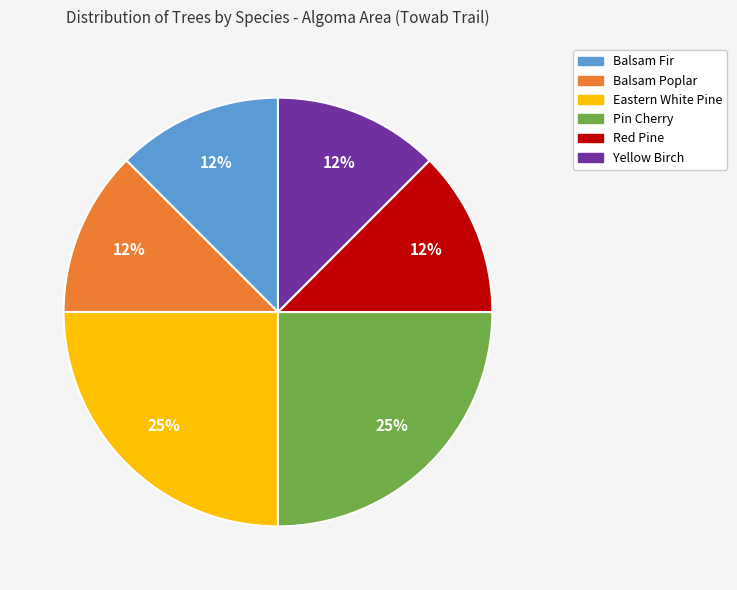

Count the number of slices in the pie.

6